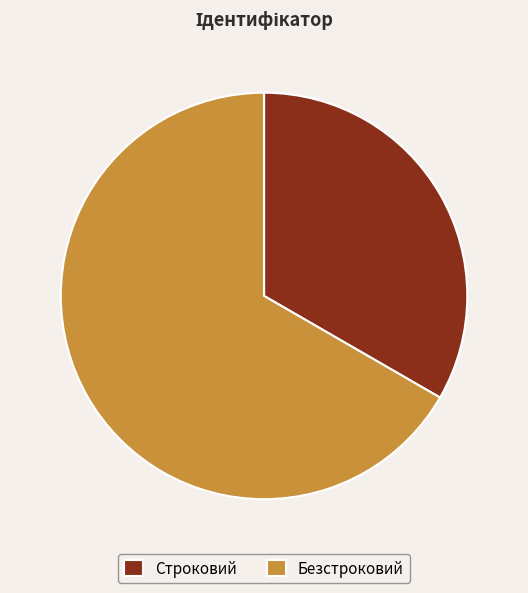

True or false: Строковий accounts for 39% of the total.

False